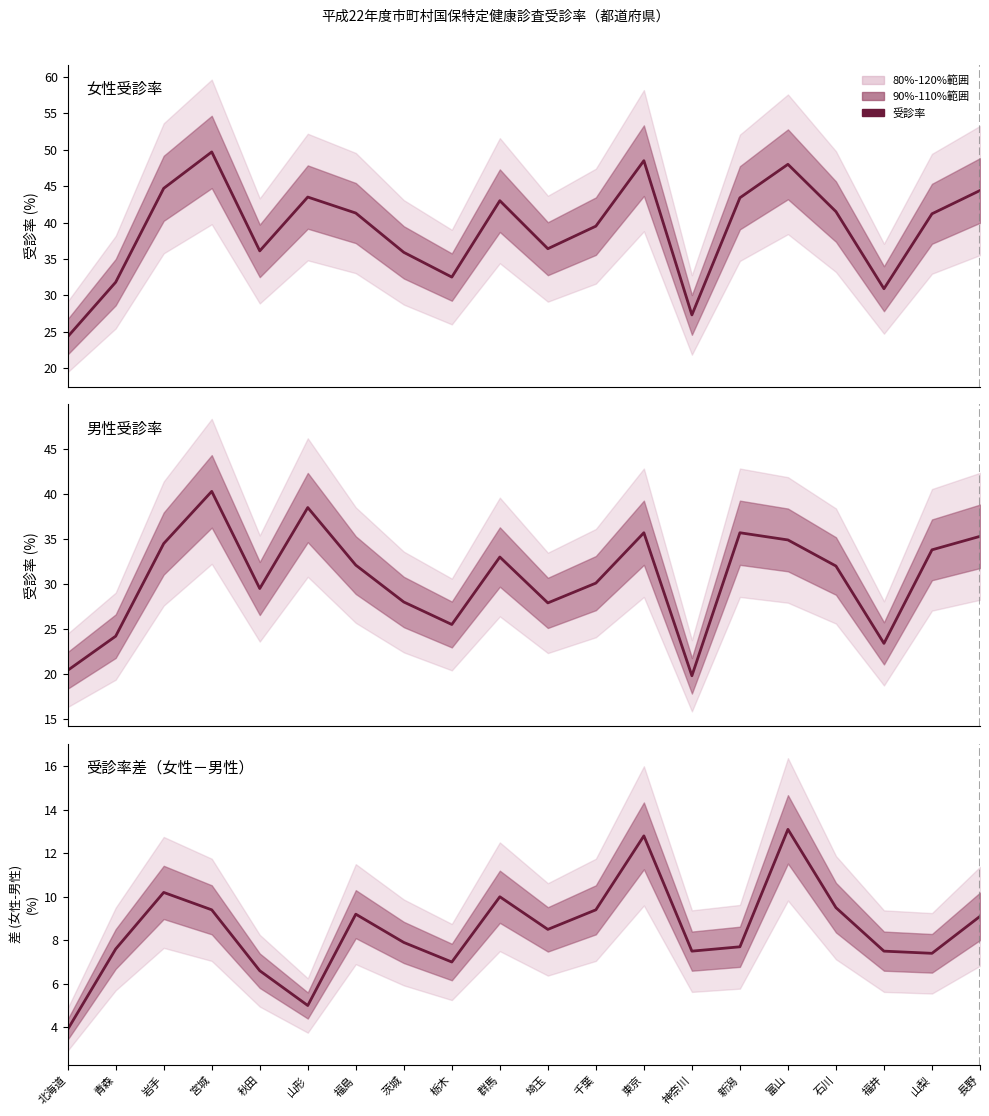

Is it true that 男性受診率(%) equals 34.9 at 富山?

True